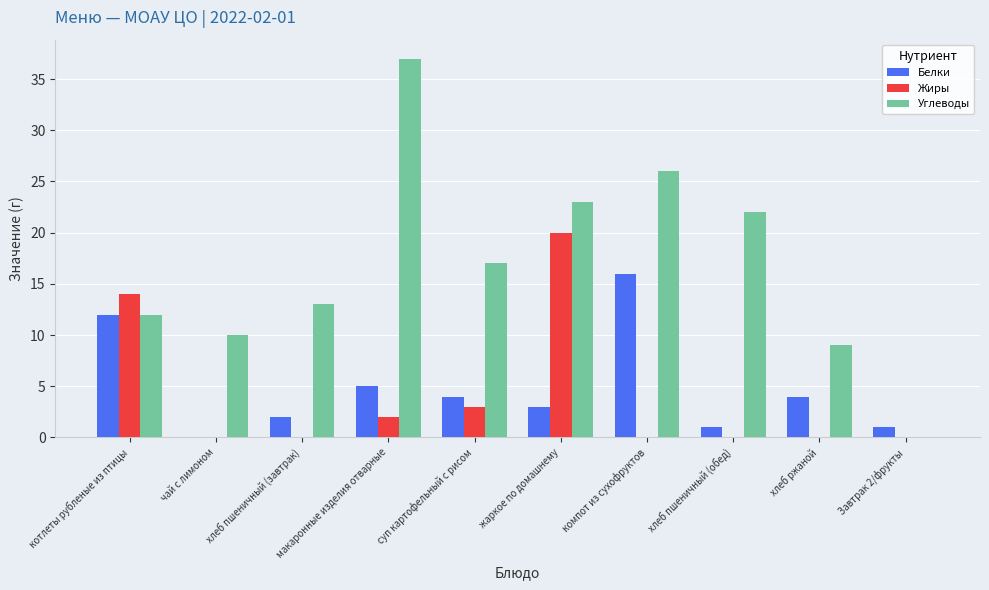

What value does the Жиры series have at суп картофельный с рисом, to the nearest 5?

5